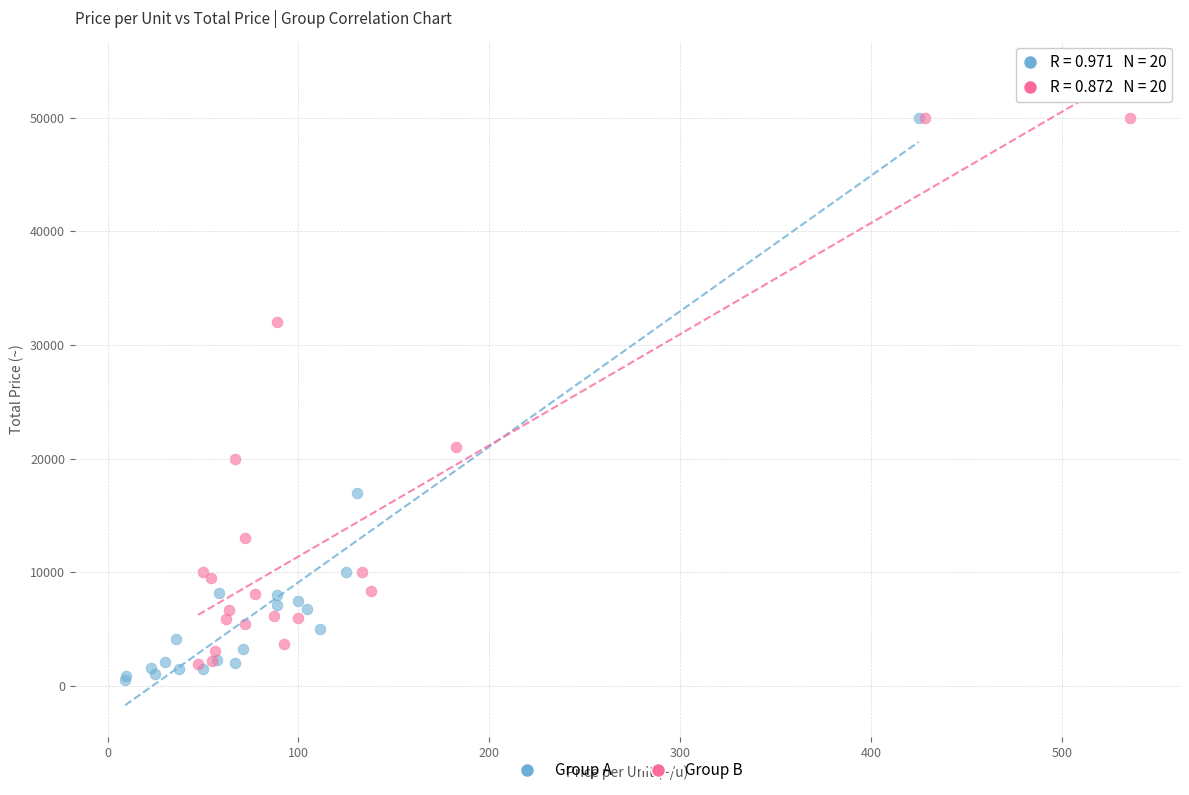

What are all the series names shown in the legend?

Group A, Group B